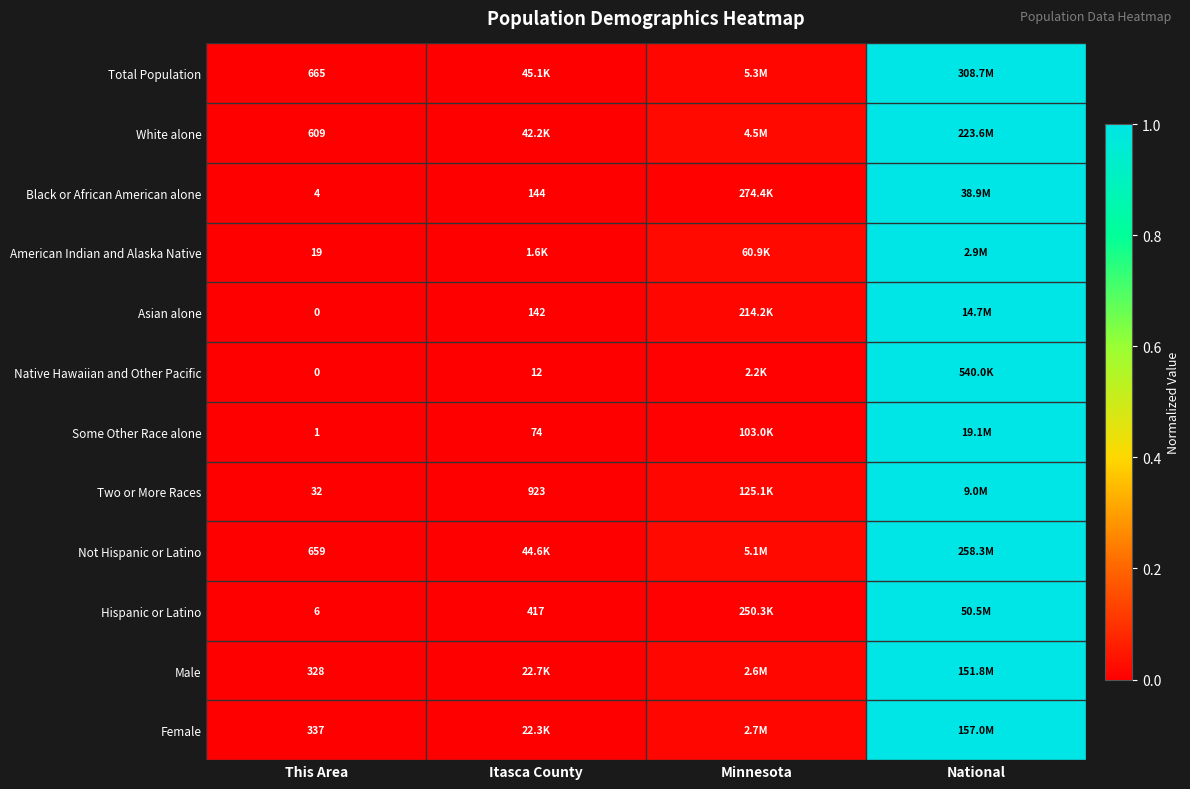

Is the value of Not Hispanic or Latino at This Area greater than the value of Some Other Race alone at This Area?

Yes